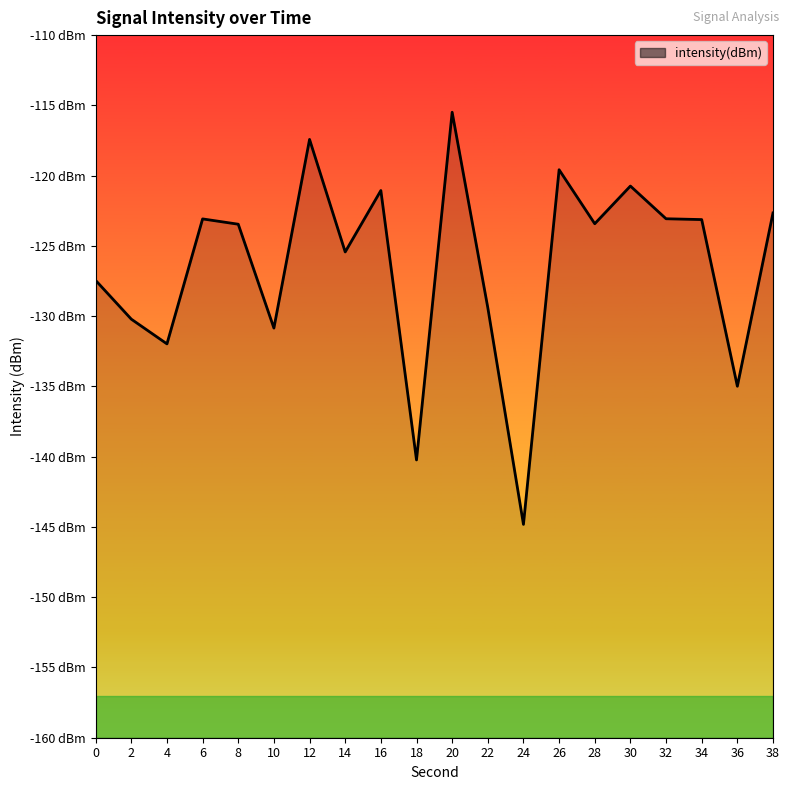

Count the number of categories in the chart.

20